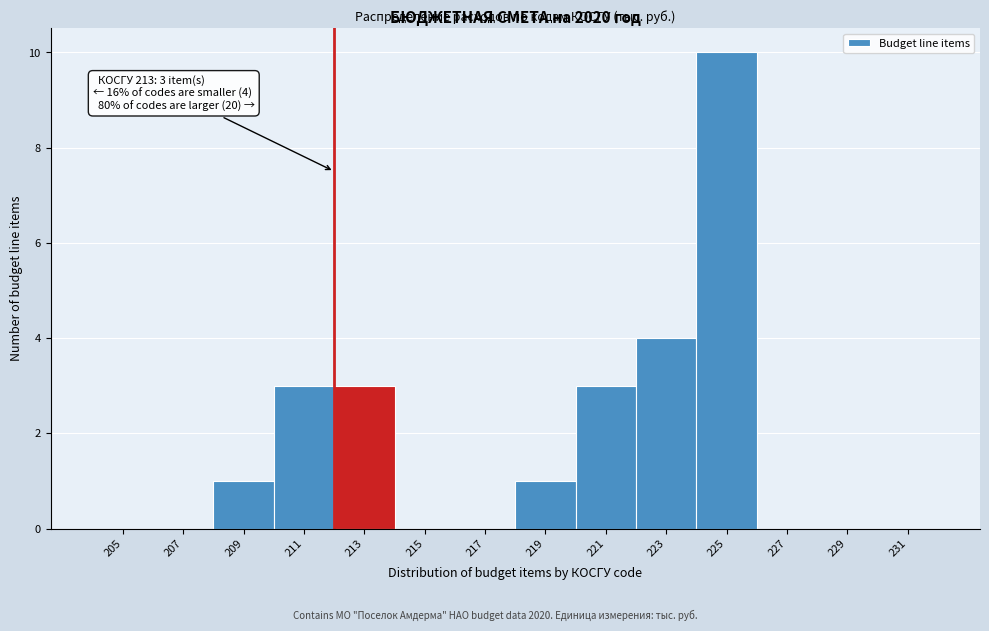

Reading left to right, what are all the values shown in this chart?

205=0	207=0	209=1	211=3	213=3	215=0	217=0	219=1	221=3	223=4	225=10	227=0	229=0	231=0